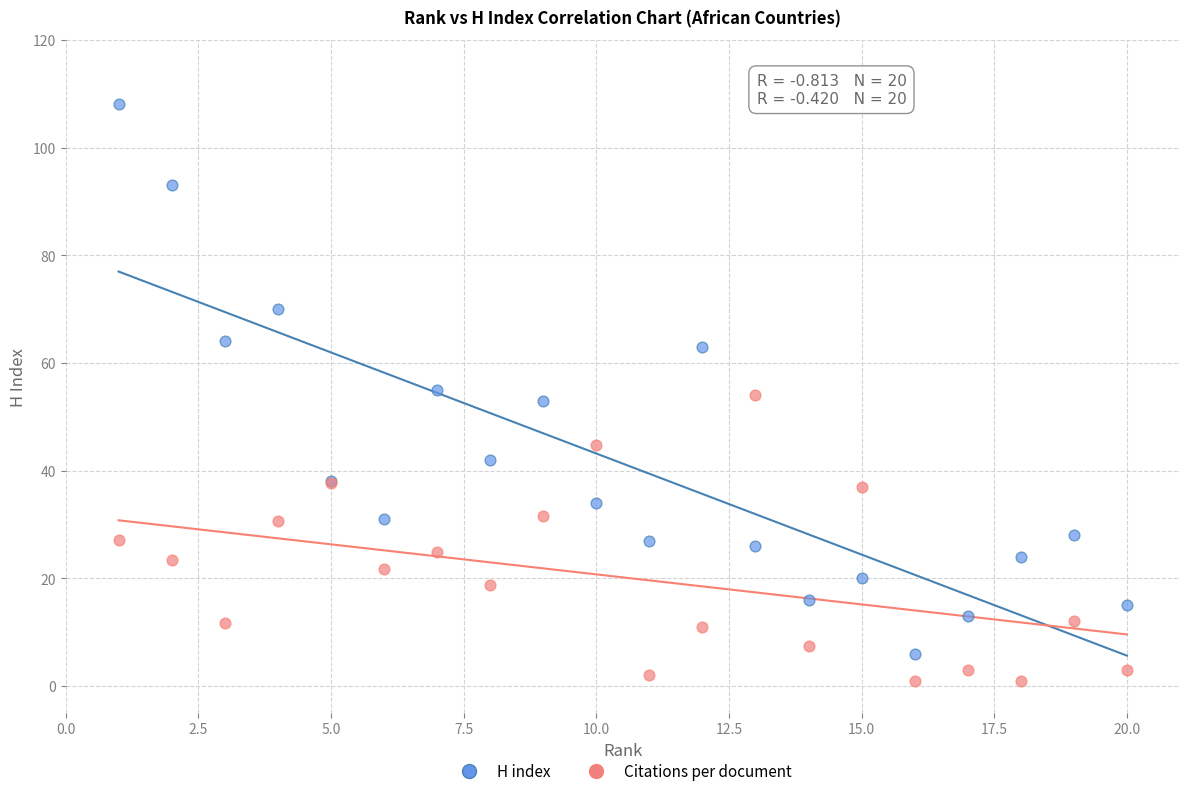

What are all the series names shown in the legend?

H index, Citations per document